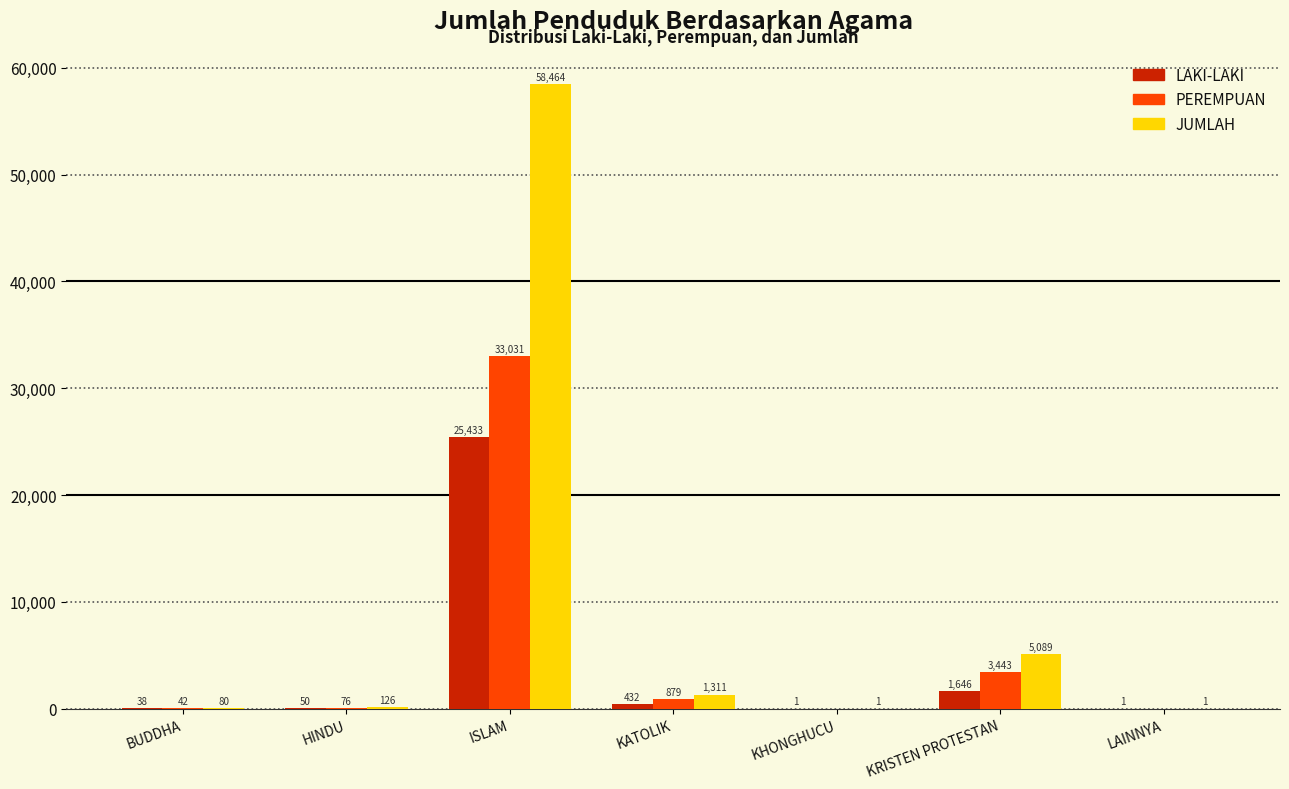

At which label is PEREMPUAN closest to 16515?

KRISTEN PROTESTAN